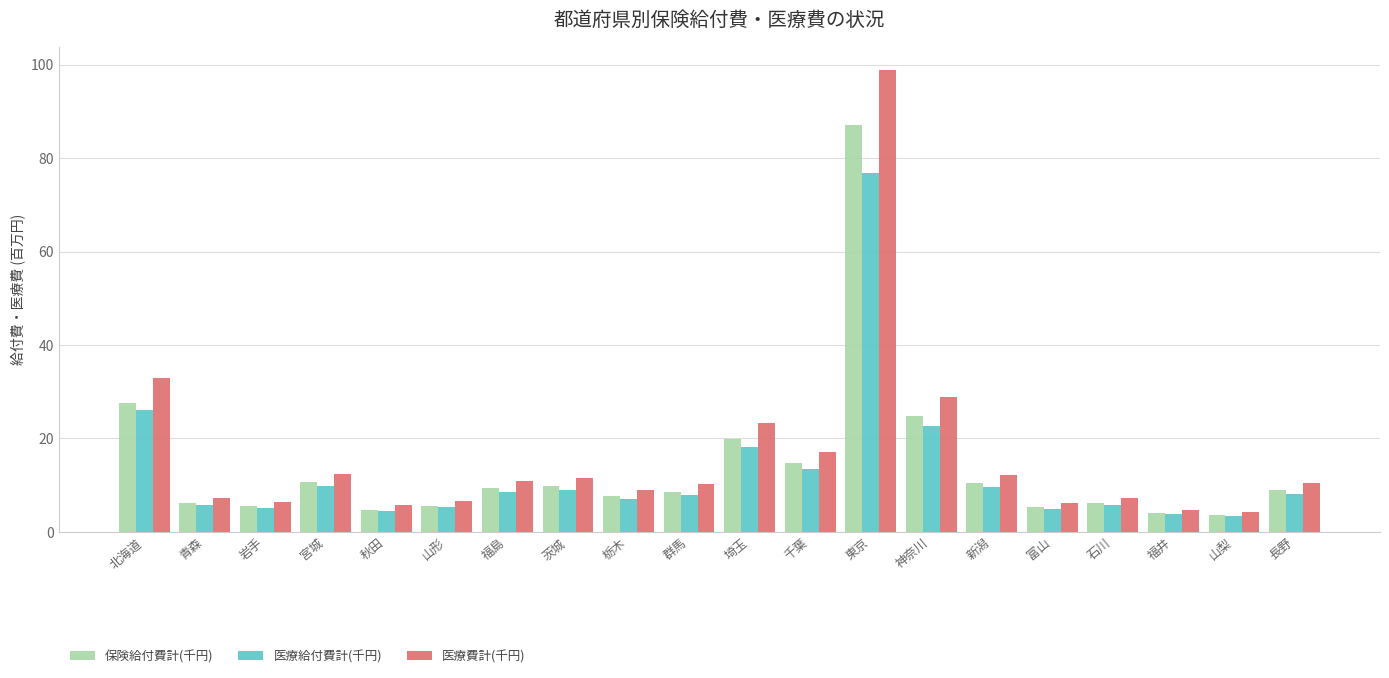

How many bars are there in each group?

3